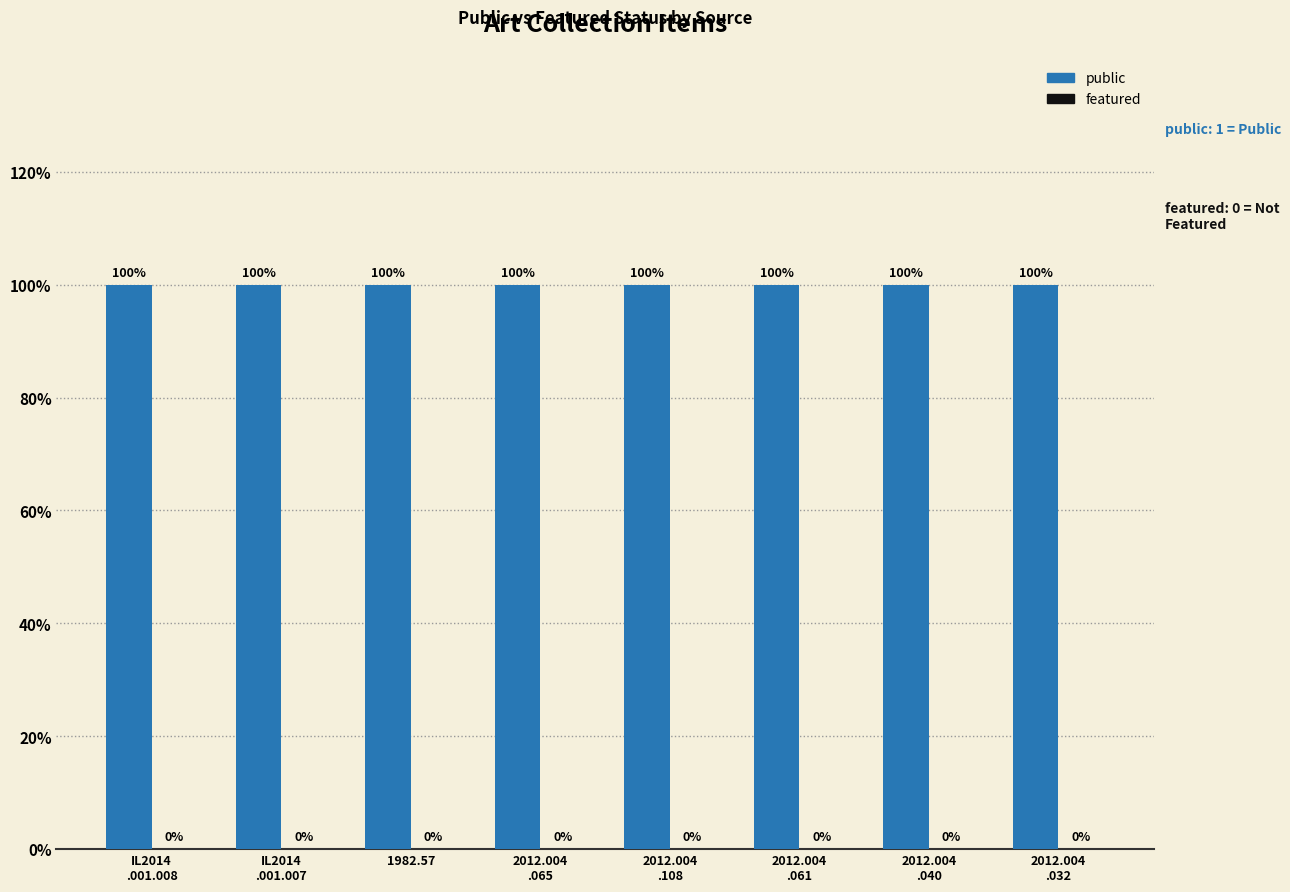

What is the sum of the public values at 2012.004
.040 and 2012.004
.065?

2